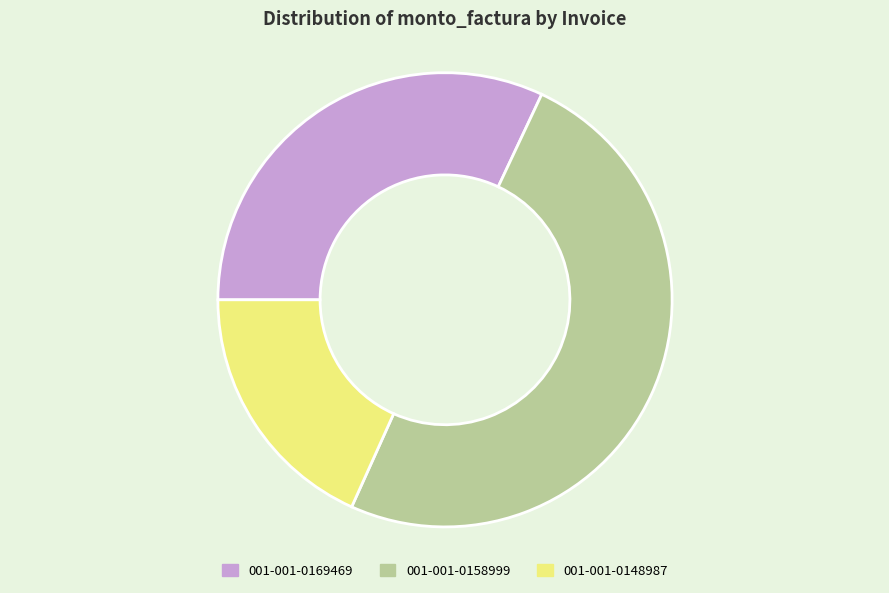

Rank the categories by value from lowest to highest.

001-001-0148987, 001-001-0169469, 001-001-0158999